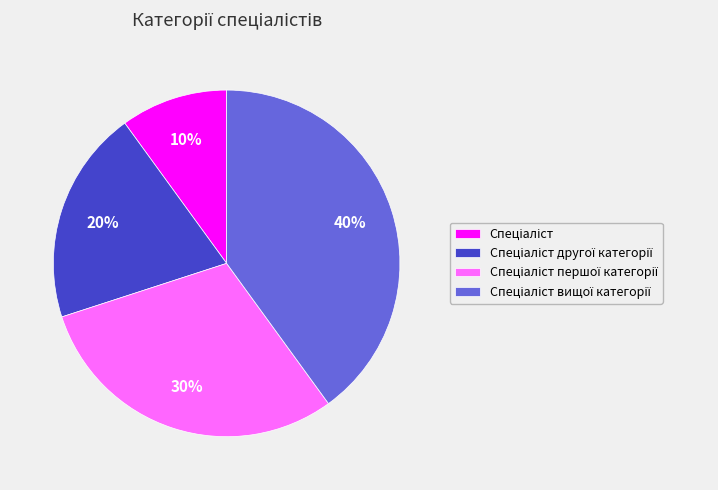

To the nearest percent, what is the average slice percentage?

25%